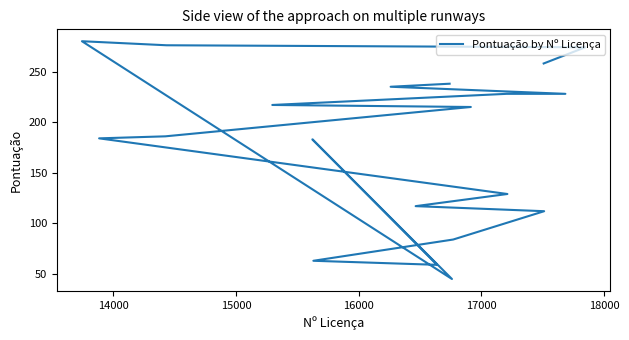

What is the minimum value shown in the chart?

45